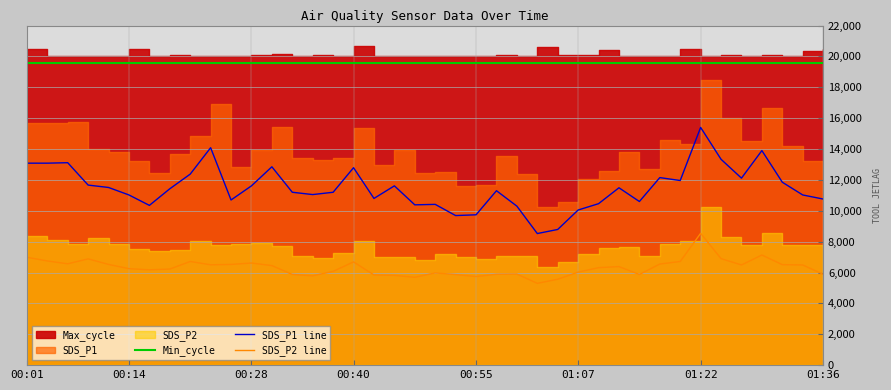

True or false: SDS_P1 line and Min_cycle intersect in this chart.

False